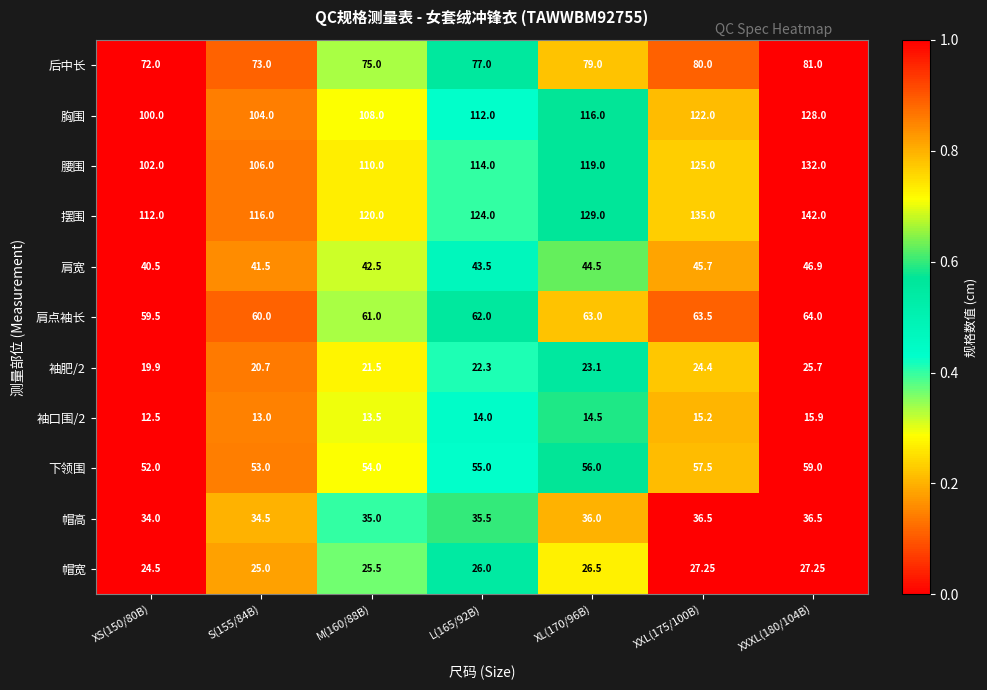

Which series has the largest total across all categories?

摆围